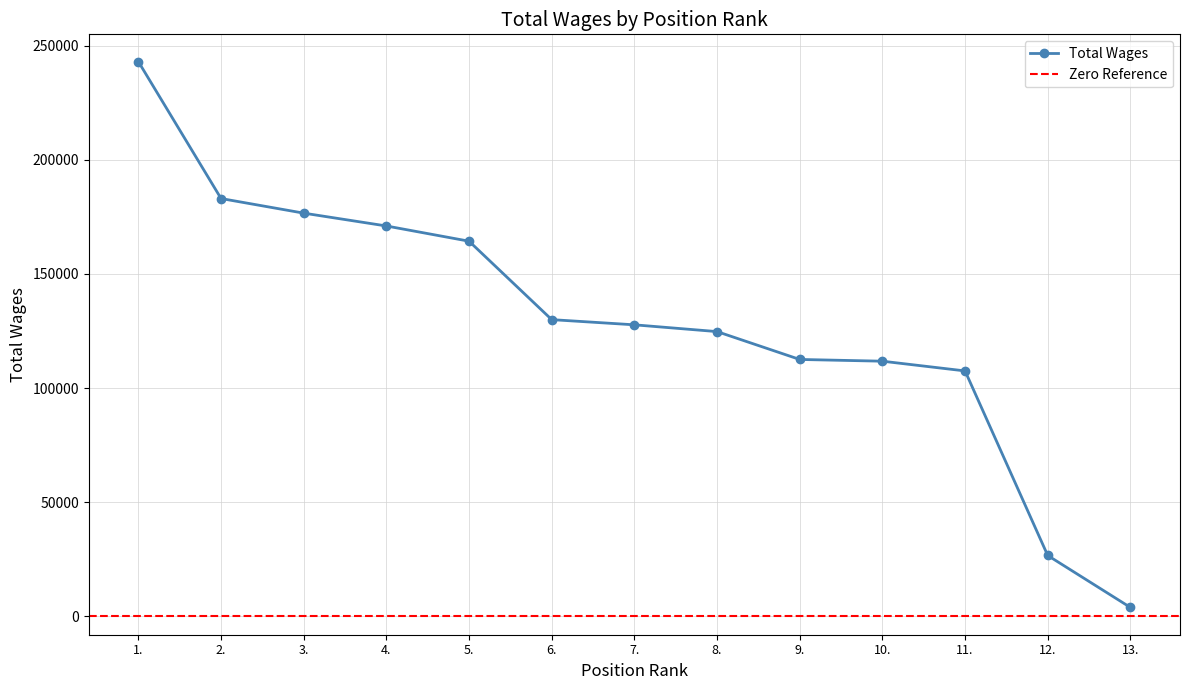

Which category has the highest value across all series?

1.